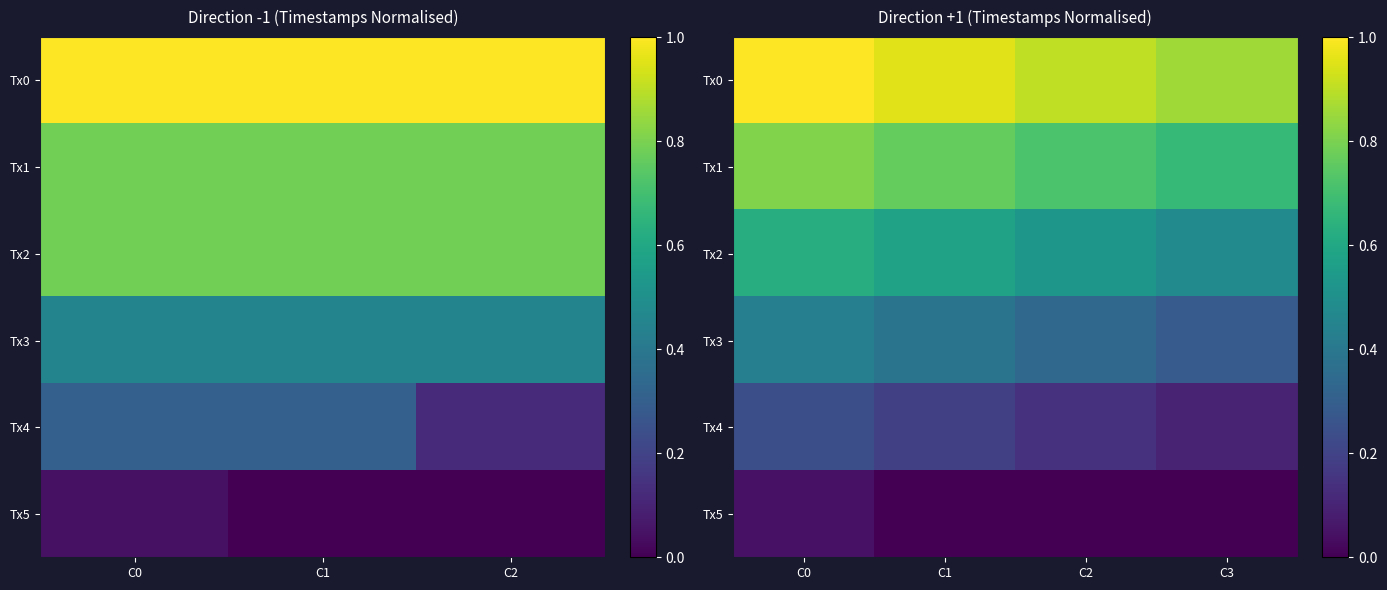

Which series has the largest total across all categories?

Tx0